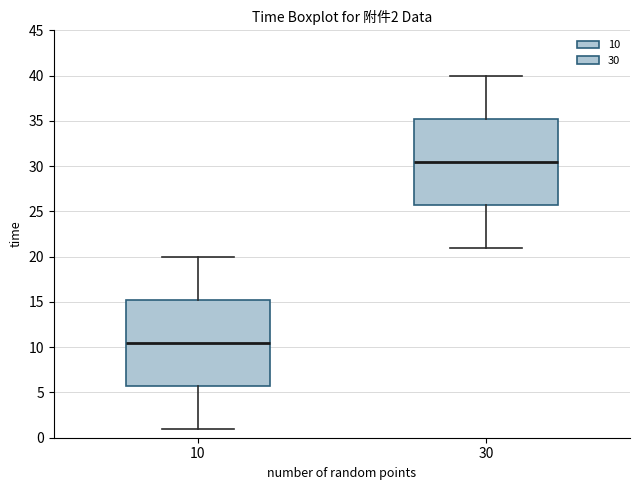

Which box has the lowest median line?

10